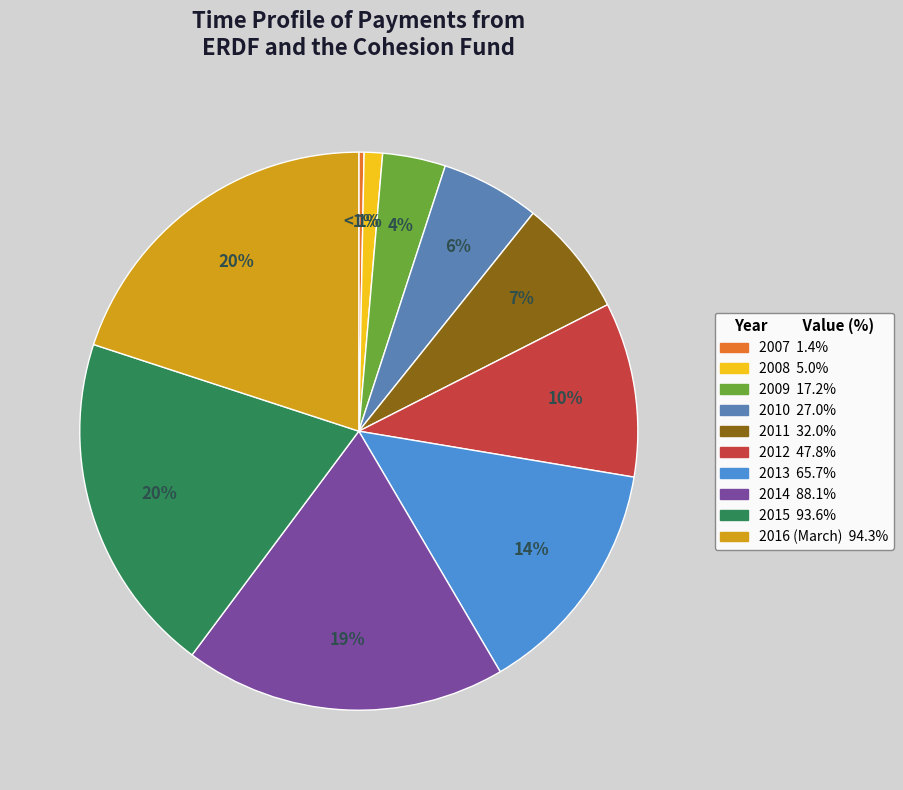

Which category has the biggest portion of the pie?

2016 (March)